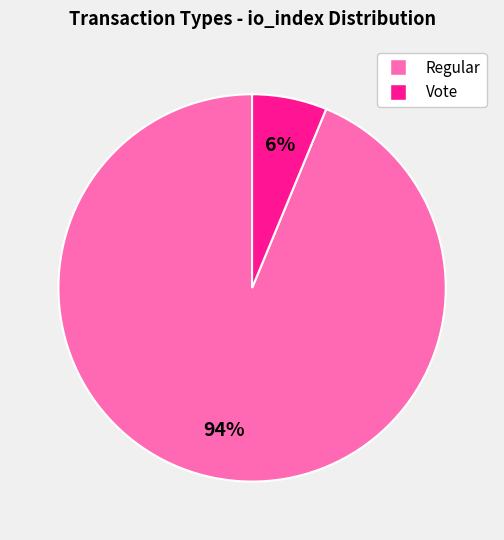

What is the smallest slice in the pie chart?

Vote